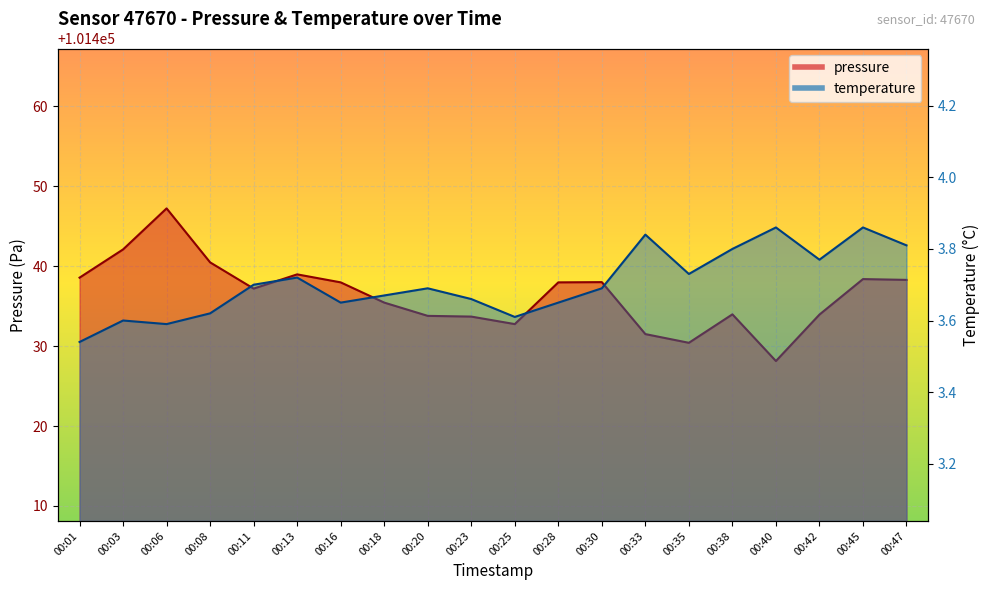

Which series has the largest total across all categories?

pressure